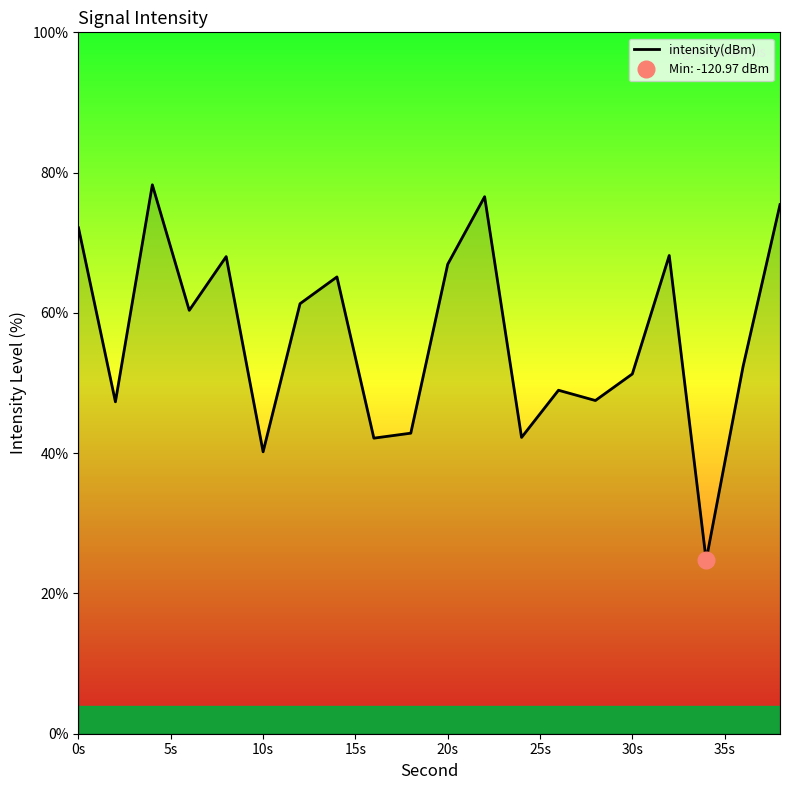

Reading left to right, list all the values displayed in this chart.

72.1	47.3	78.3	60.4	68.0	40.2	61.3	65.1	42.1	42.8	66.9	76.6	42.2	49.0	47.5	51.3	68.2	24.7	52.4	75.4